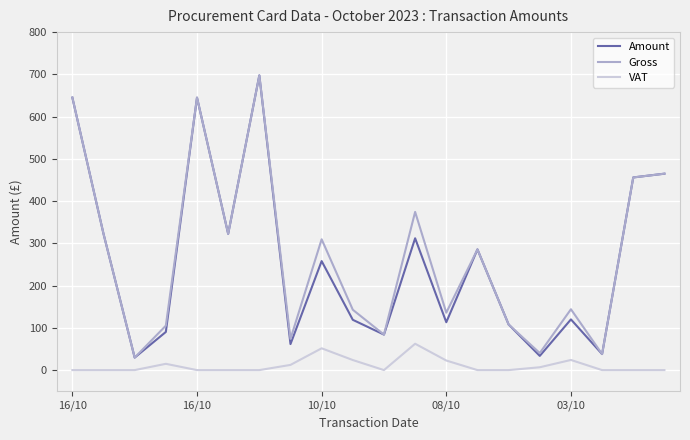

What is the difference between the second highest and second lowest values in the VAT series?

51.6